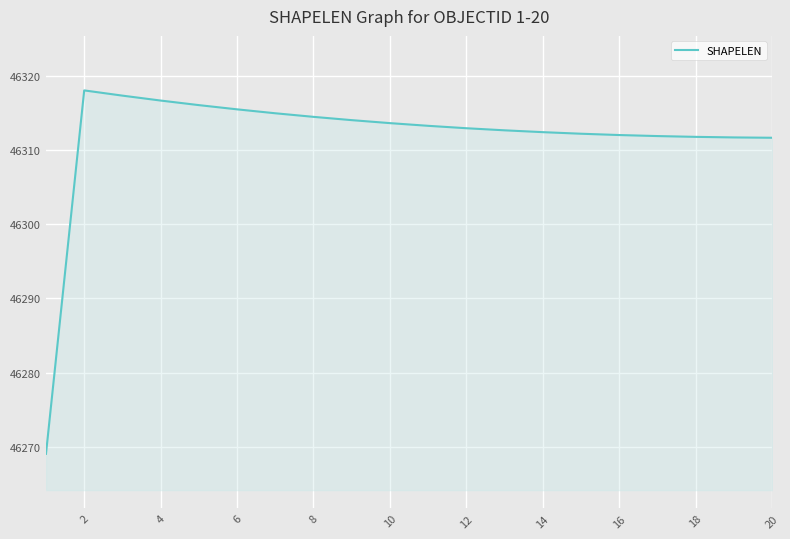

What is the greatest value displayed?

46318.0